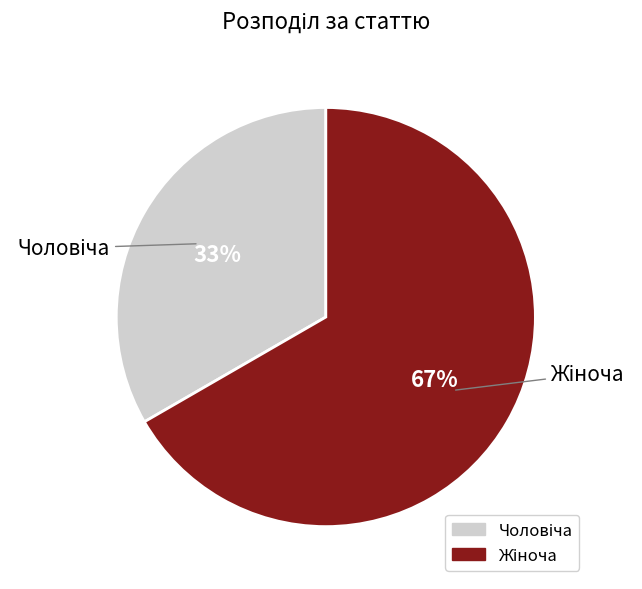

To the nearest percent, what is the difference between the Жіноча and Чоловіча slice percentages?

33%